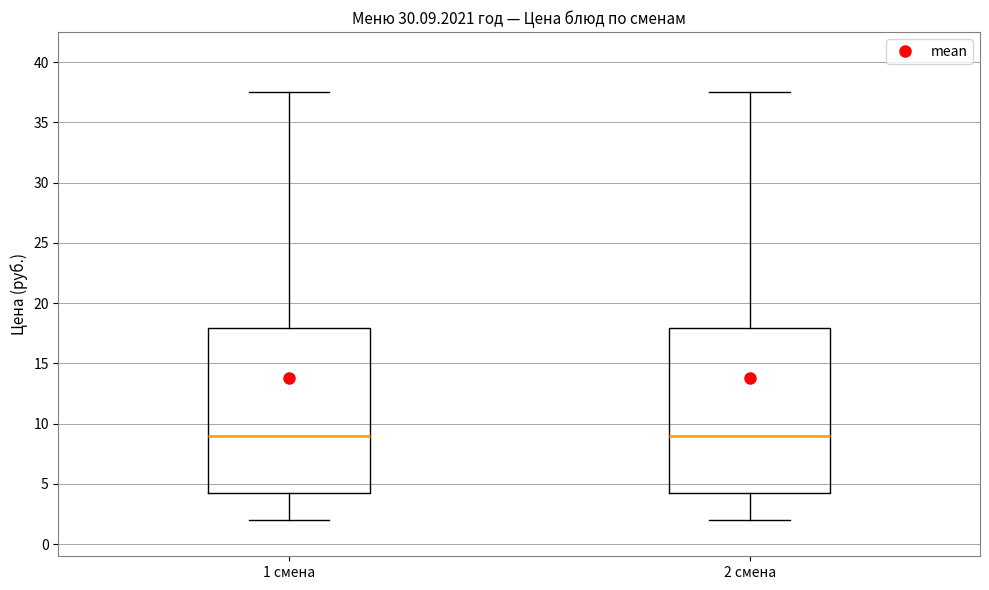

Reading left to right, read every box against the y-axis: the position of its median line, the range the box covers, and the ends of its whiskers. The values are not printed on the chart, so give them approximately, as read against the axis.

1 смена: median 9.0, box 4.0 to 18.0, whiskers 2.0 to 37.5
2 смена: median 9.0, box 4.0 to 18.0, whiskers 2.0 to 37.5